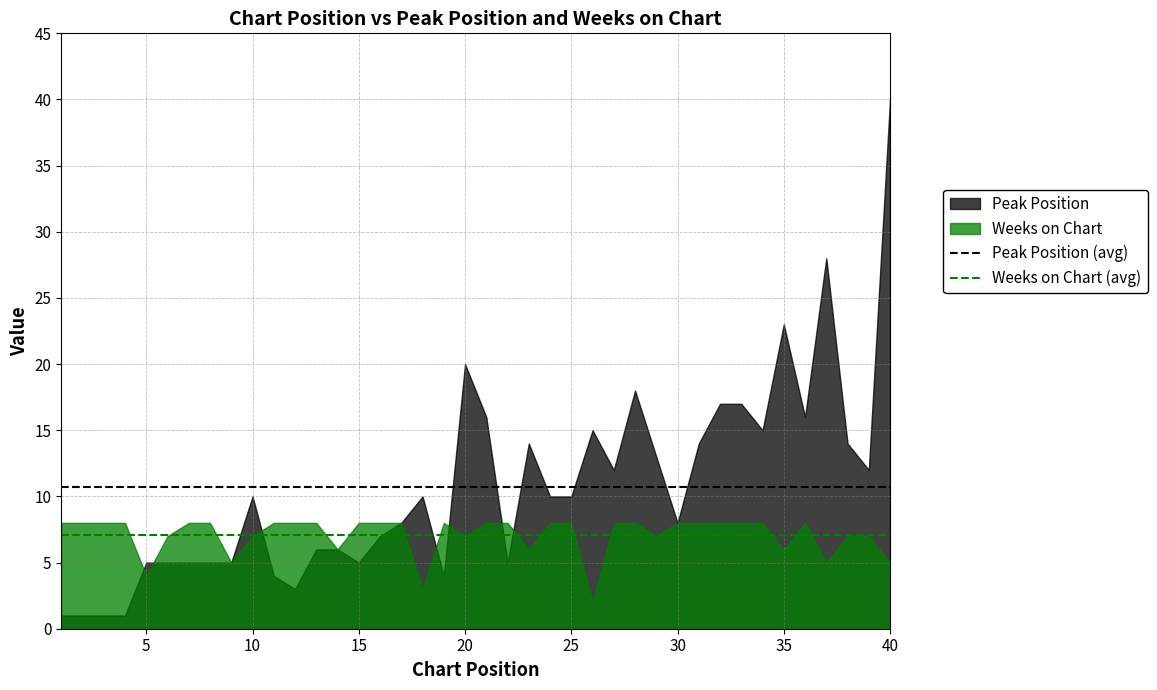

What is the maximum value shown in the chart?

40